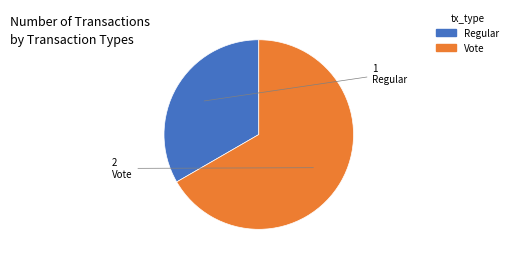

Between Regular and Vote, which is larger?

Vote